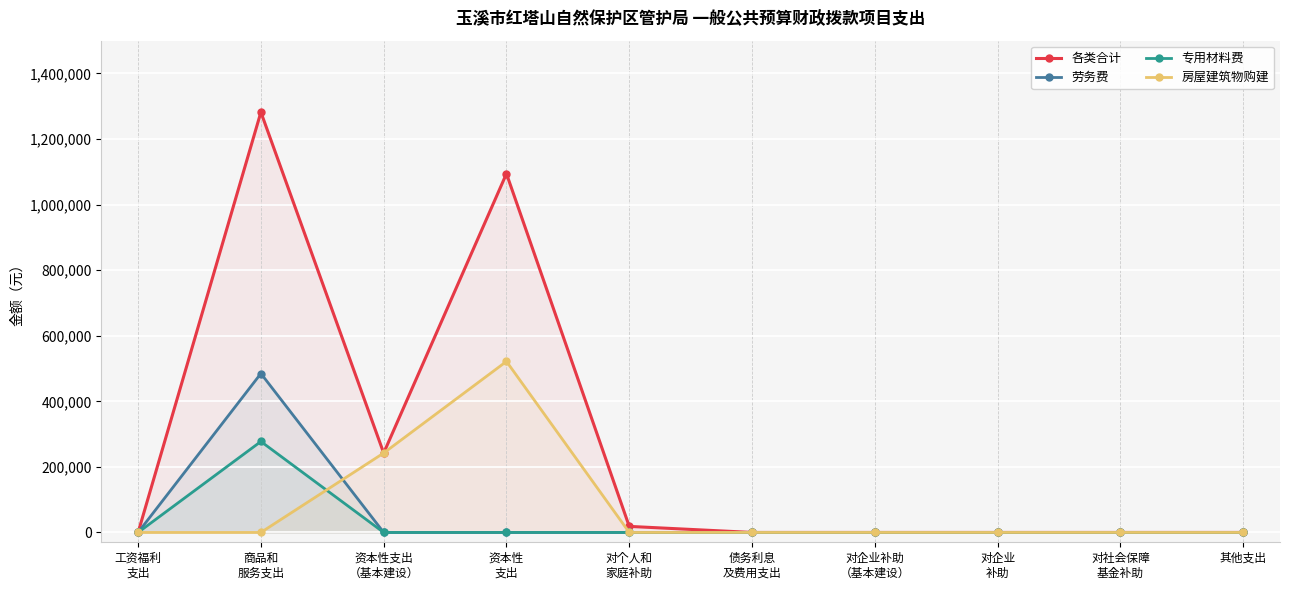

What is the difference between the maximum and minimum values in the 劳务费 series?

484800.0